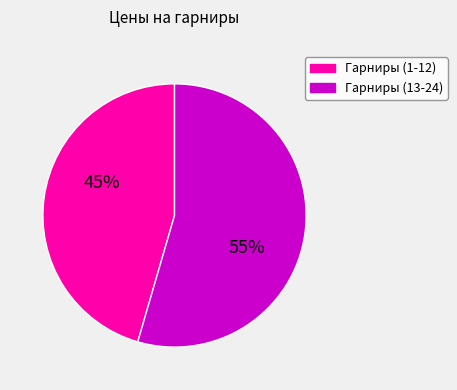

Is it true that Гарниры (13-24) is 64% of the pie?

False